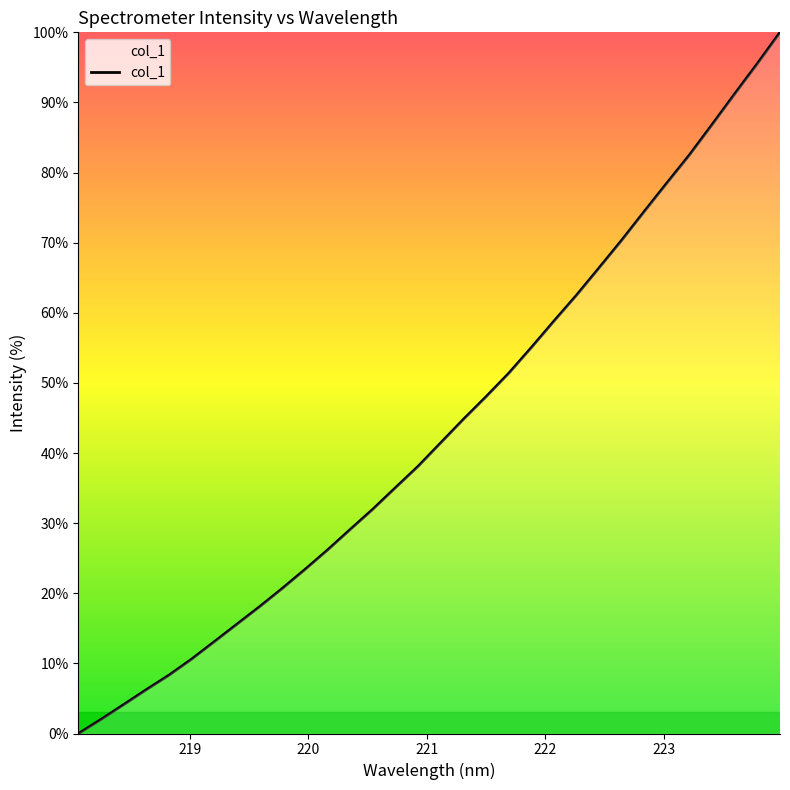

What is the difference between the maximum and minimum values?

100.0